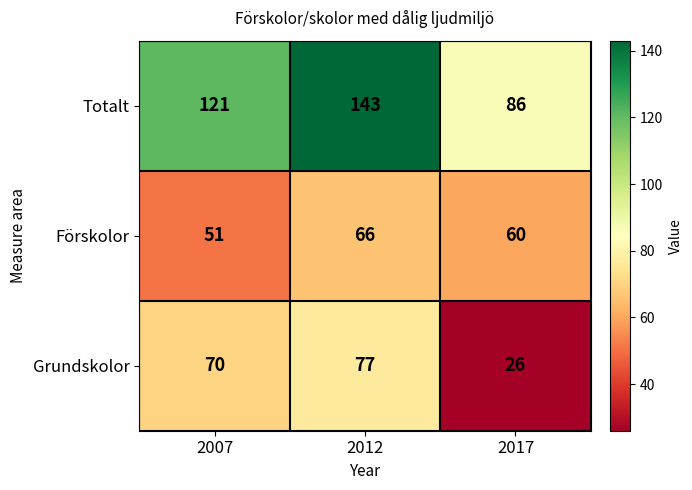

What is the total value across all series at 2017?

172